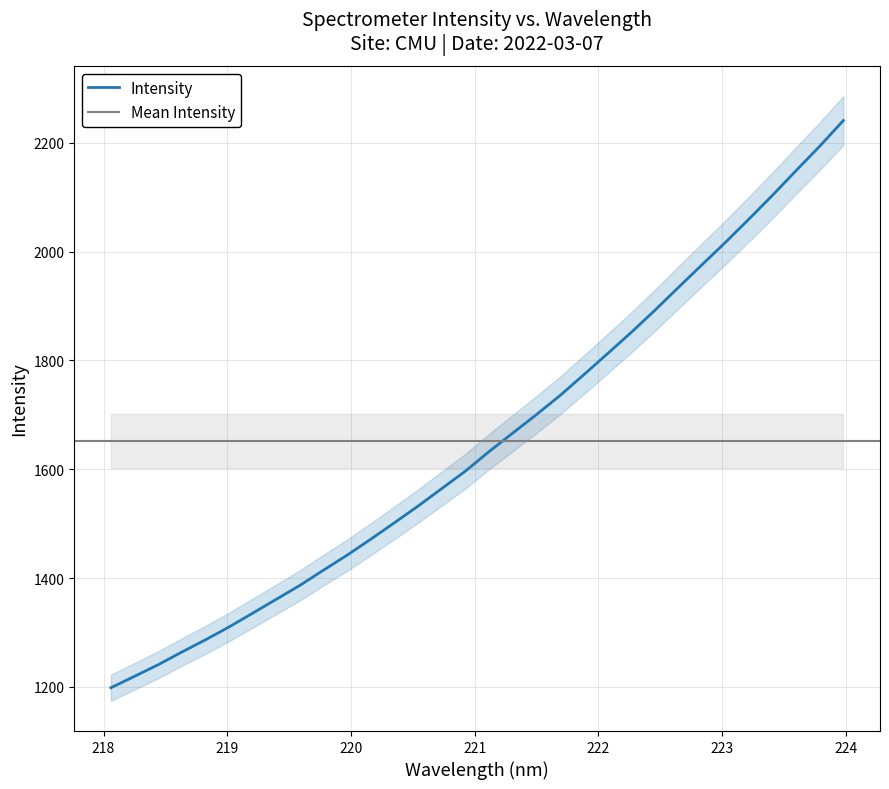

The value at 222.263 is 3193.7. True or false?

False